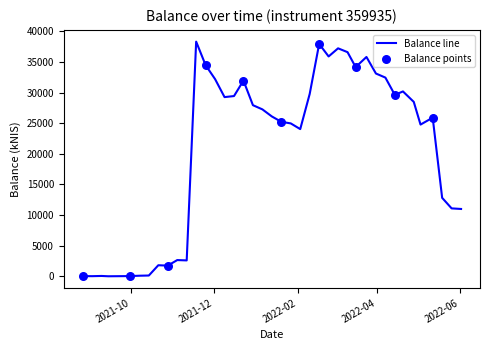

What is the maximum value shown in the chart?

38342.4